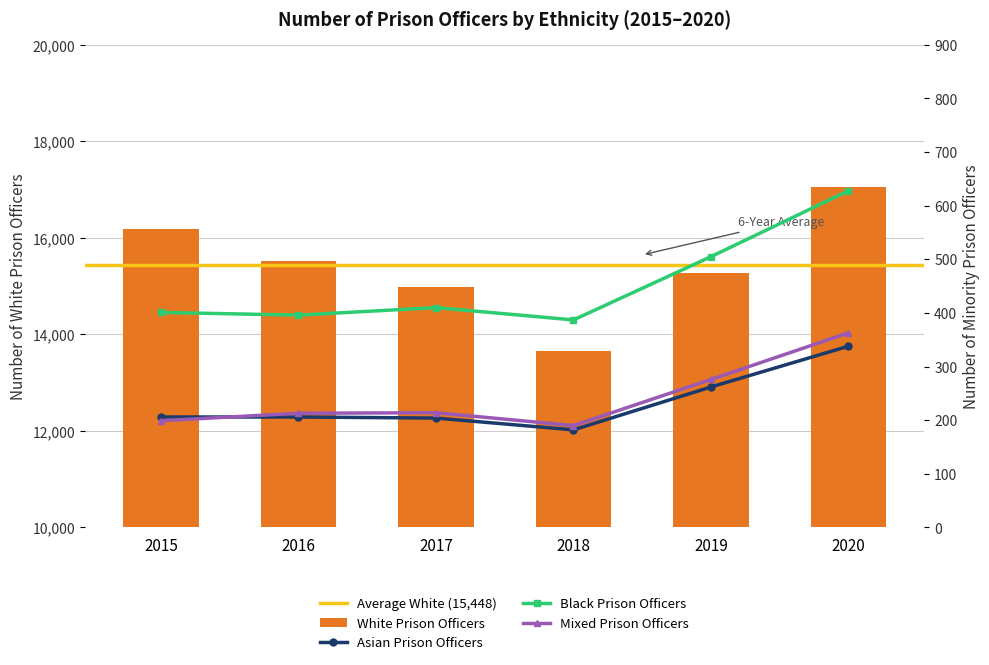

Is it true that Asian equals 338 at 2020?

True